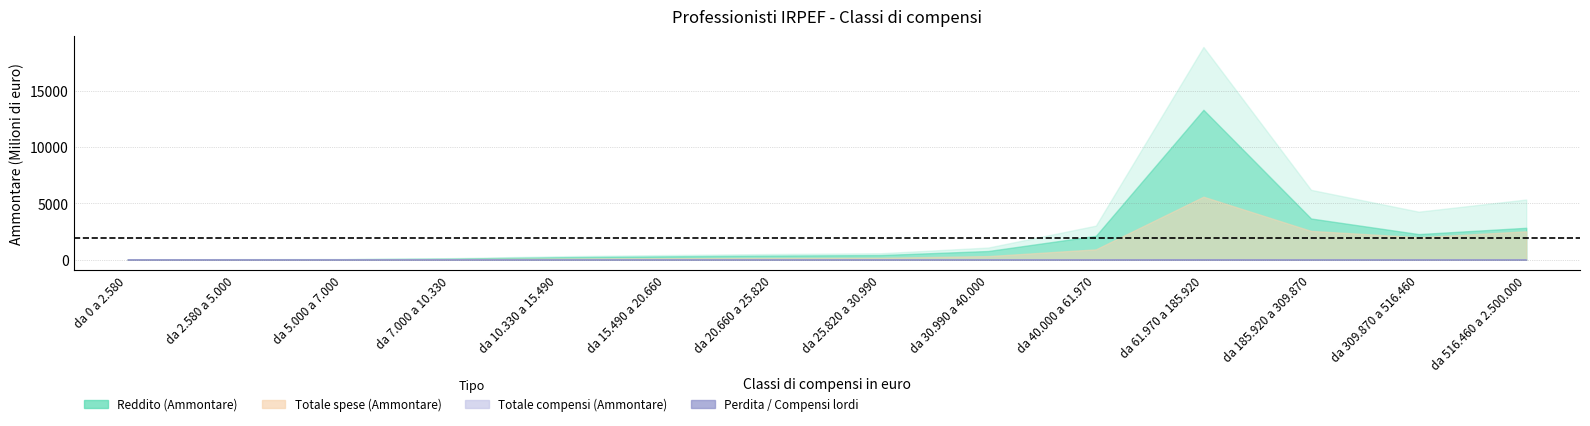

True or false: Totale spese (Ammontare) has a value of 20225 at da 7.000 a 10.330.

False